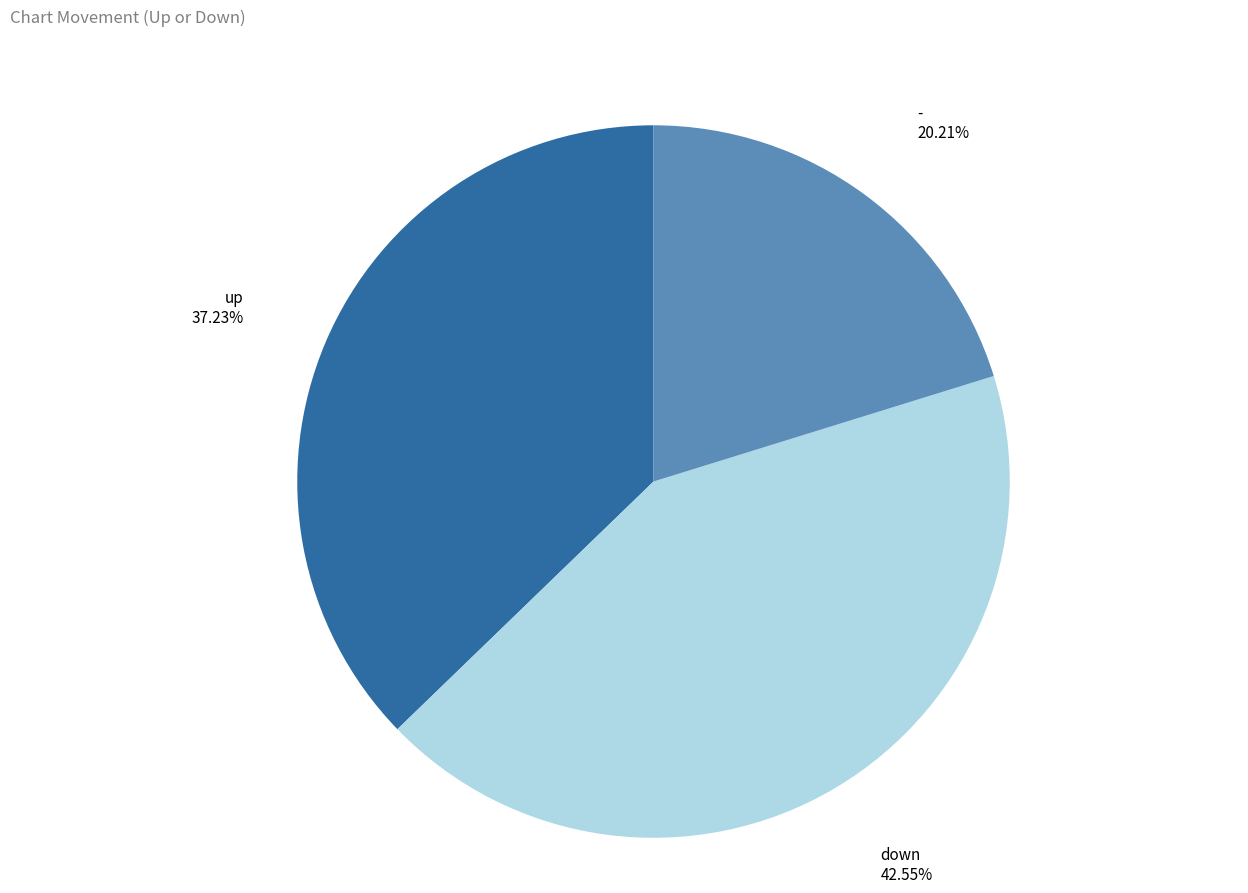

Does any single category account for the majority?

No